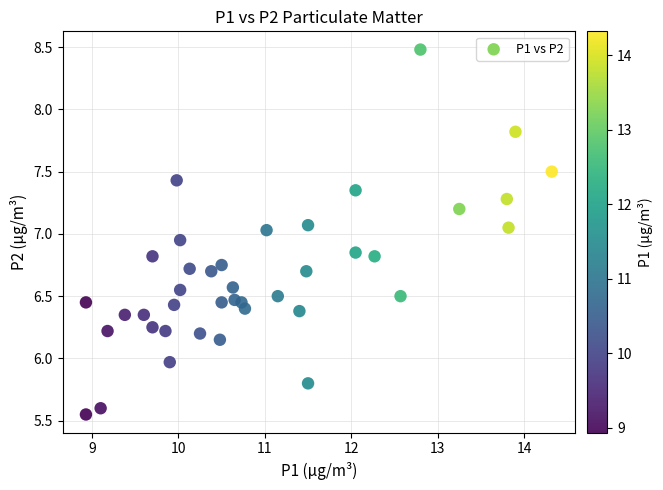

What is the range of X values (max minus min)?

5.4